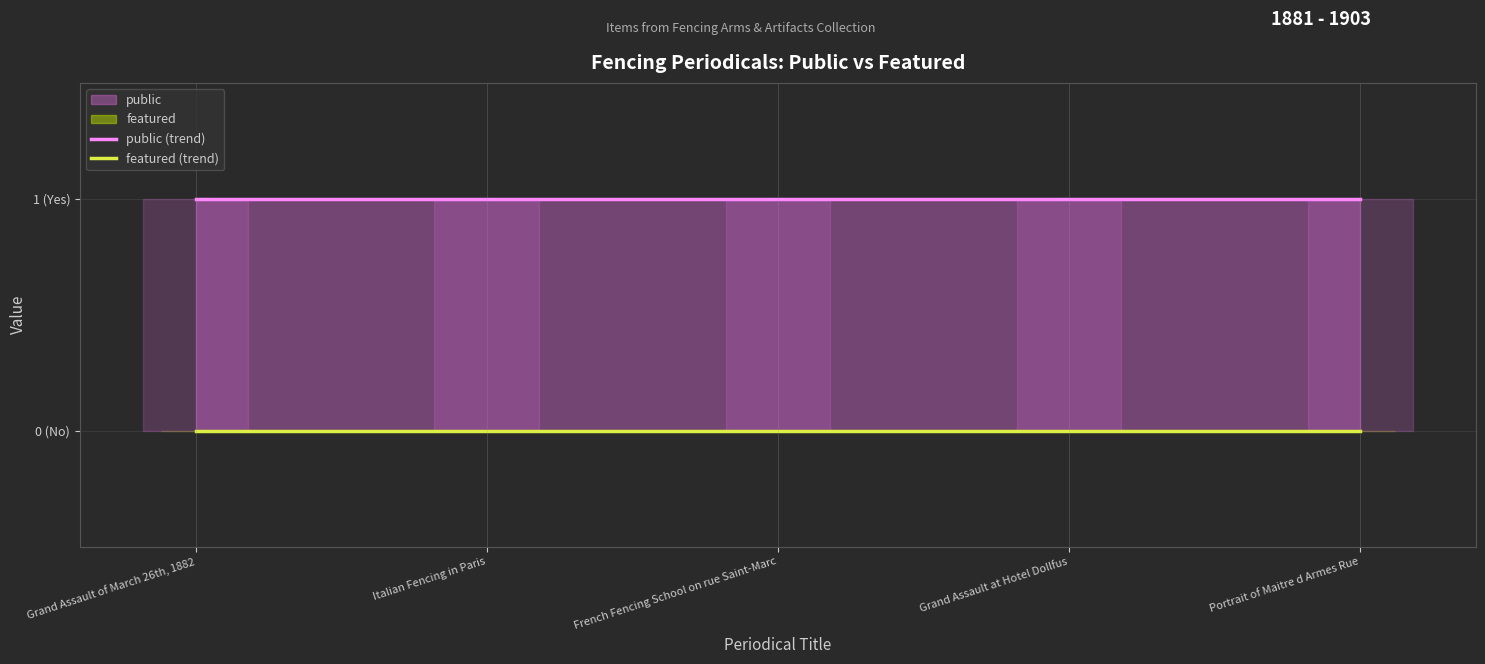

Which series has the largest total across all categories?

public